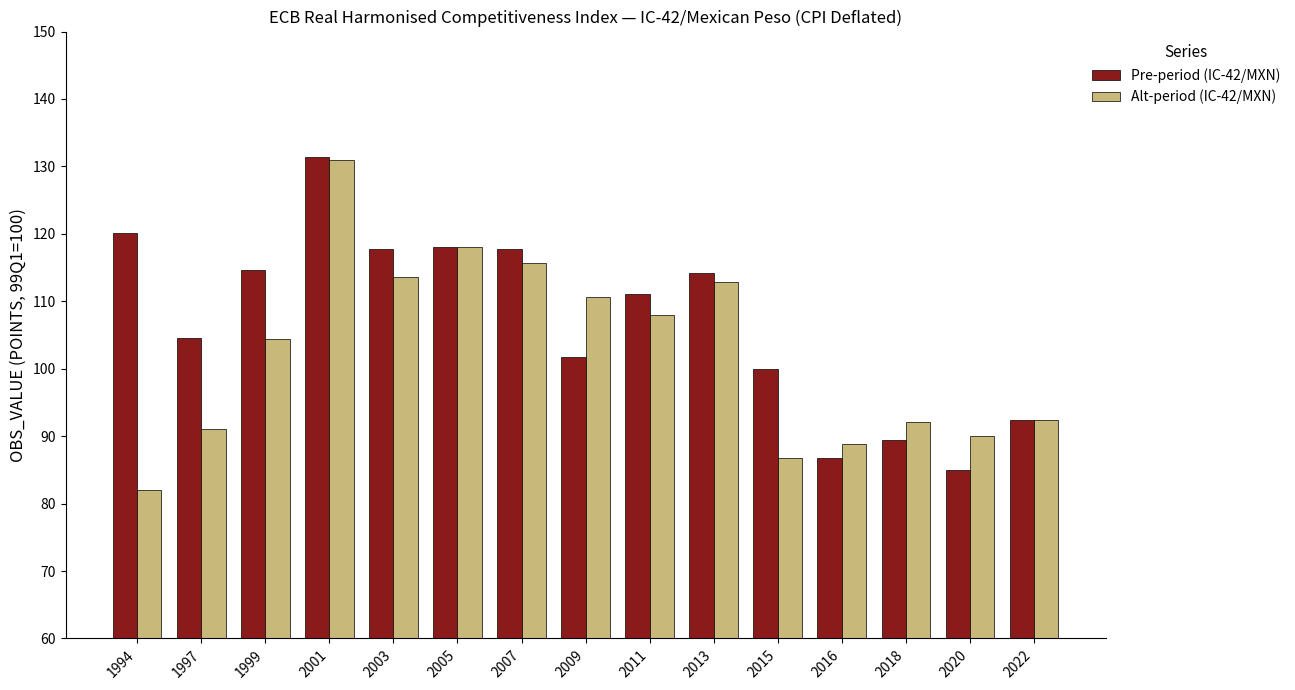

List the series in order of their overall mean, lowest first.

Alt-period (IC-42/MXN), Pre-period (IC-42/MXN)